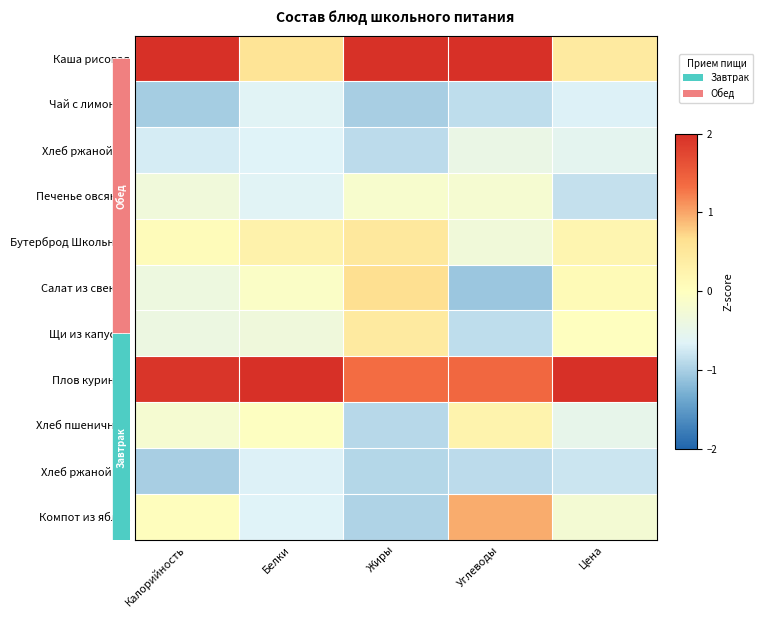

True or false: Чай с лимоном has a value of -1.8 at Калорийность.

False